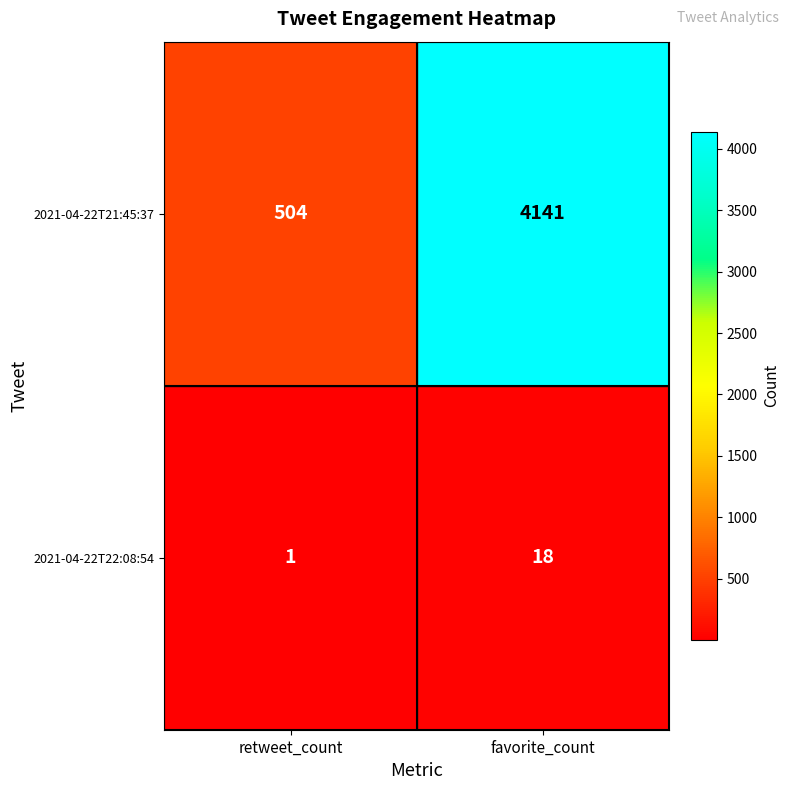

Where is 2021-04-22T21:45:37 nearest to the value 2322?

retweet_count